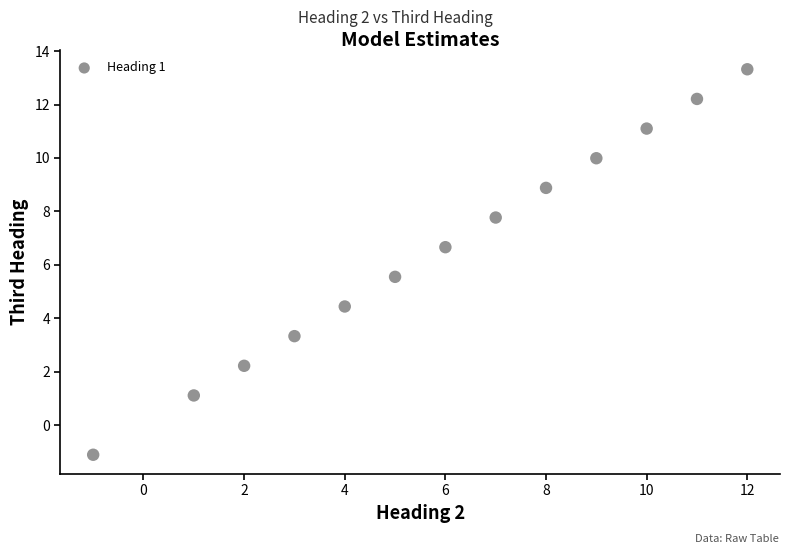

What is the range of X values (max minus min)?

13.0